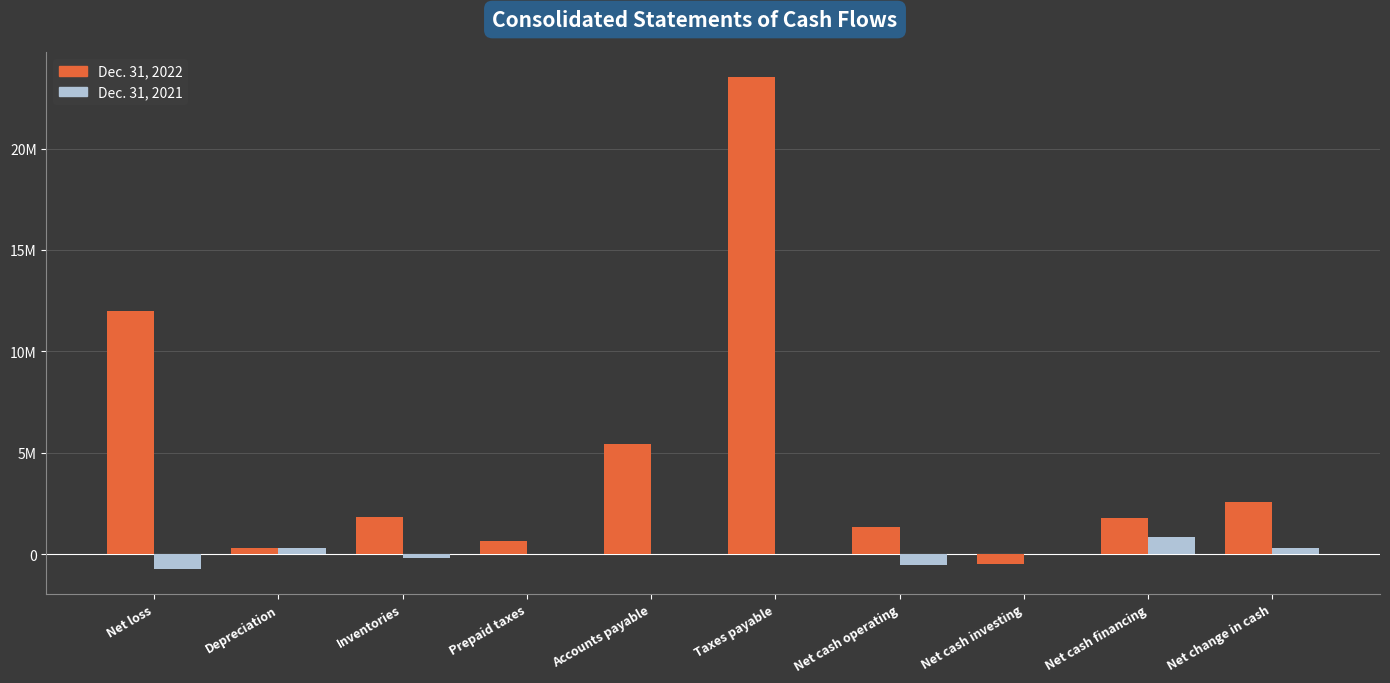

What is the spread (max minus min) of values at Accounts payable?

5441631